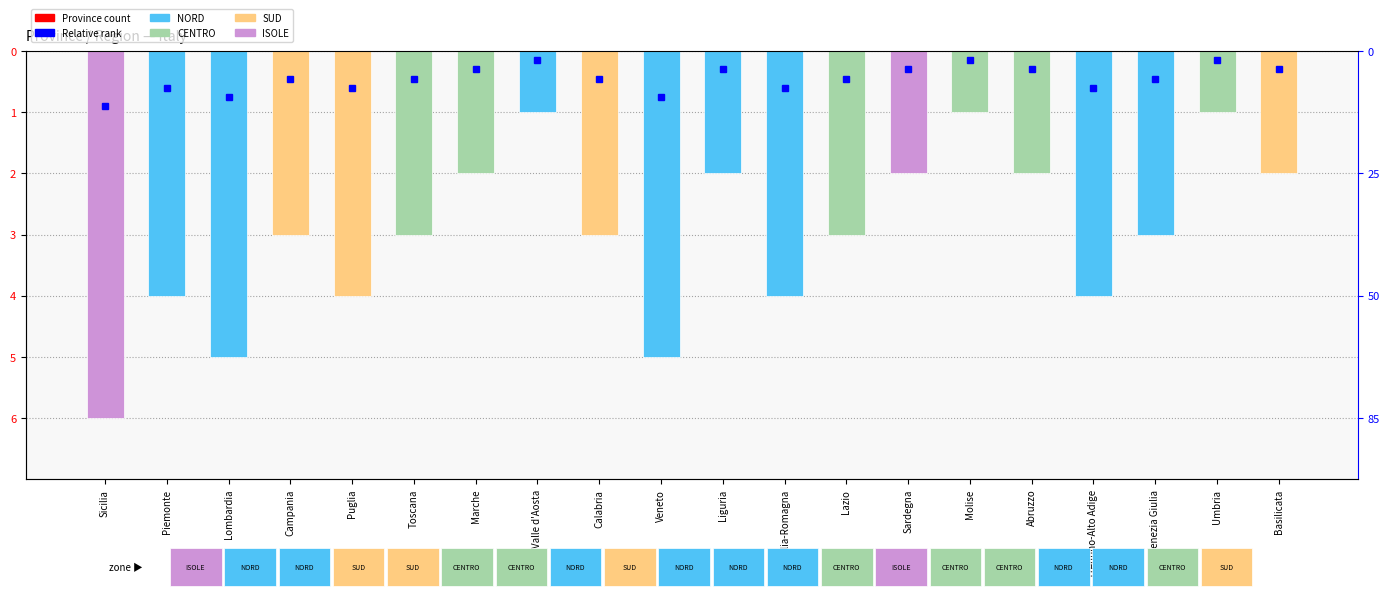

What position from the left is Sardegna?

14